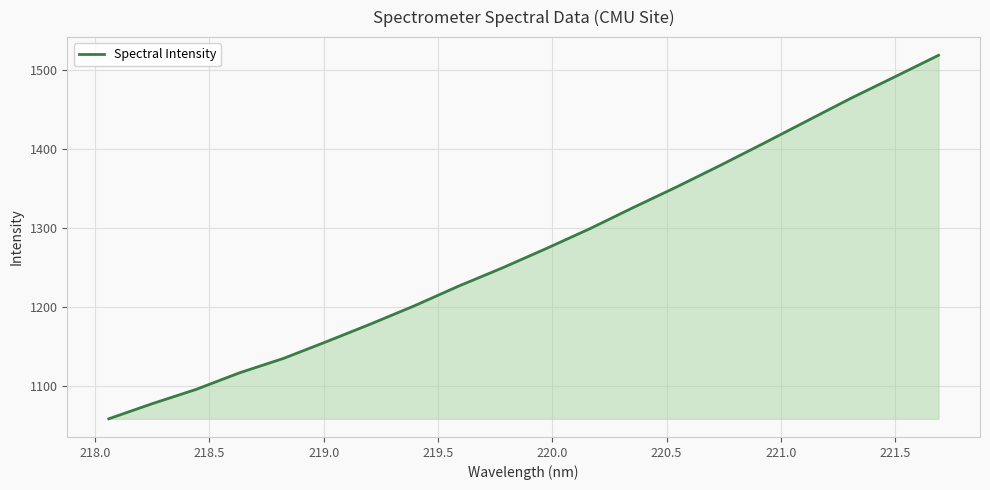

What is the smallest value displayed?

1058.3